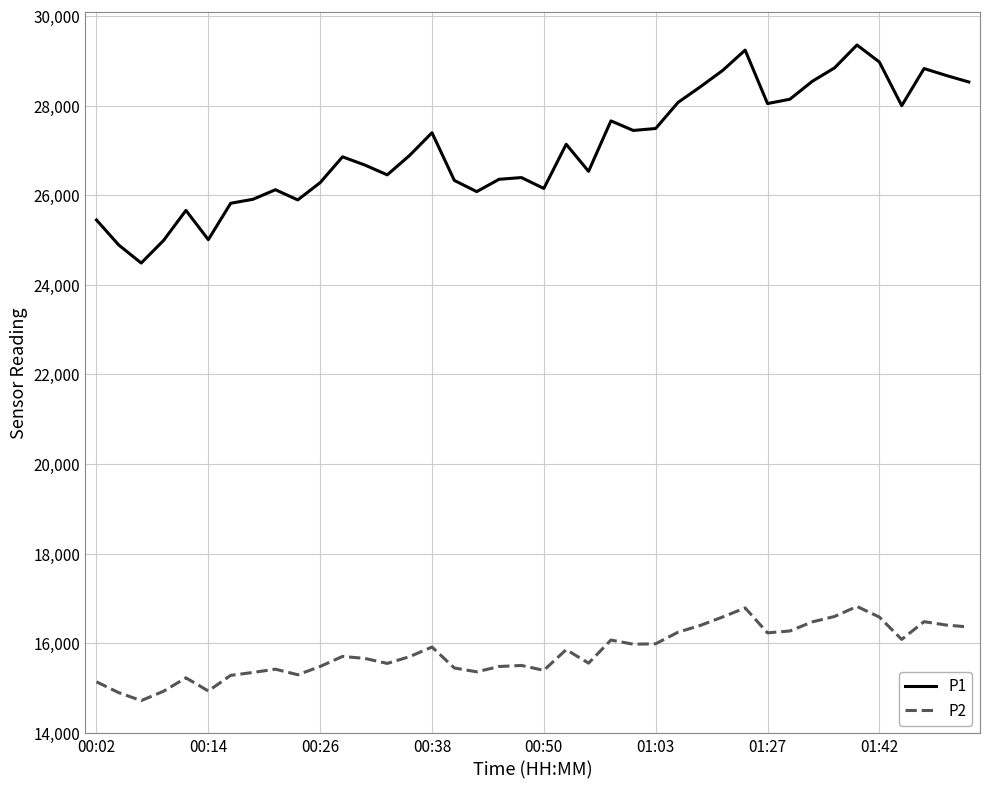

In P2, how many points are higher than both neighbors (excluding endpoints)?

10